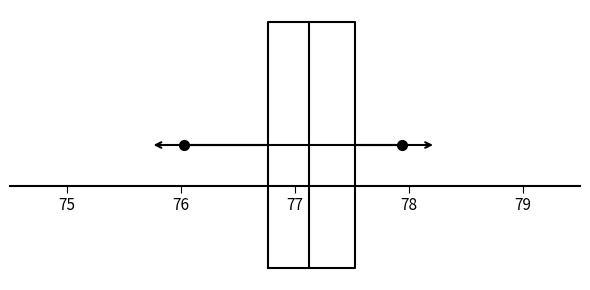

Read this box plot against the x-axis: the position of the median line, the range covered by the box, and the ends of both whiskers. The values are not printed on the chart, so give them approximately, as read against the axis.

median 77.1, box 76.8 to 77.5, whiskers 76.0 to 77.9